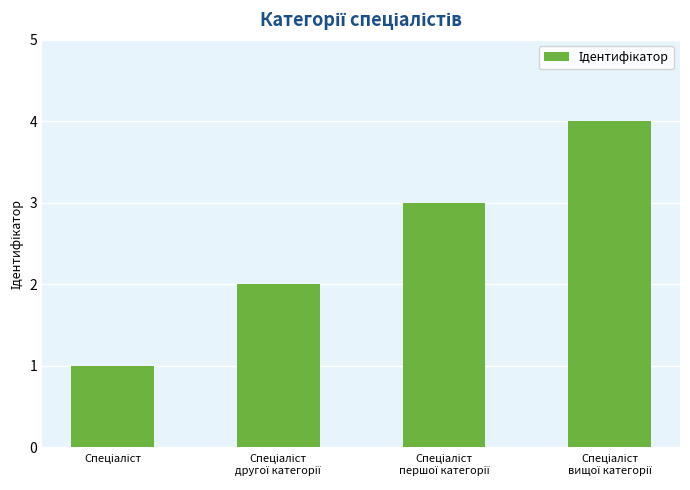

What is the greatest value displayed?

4